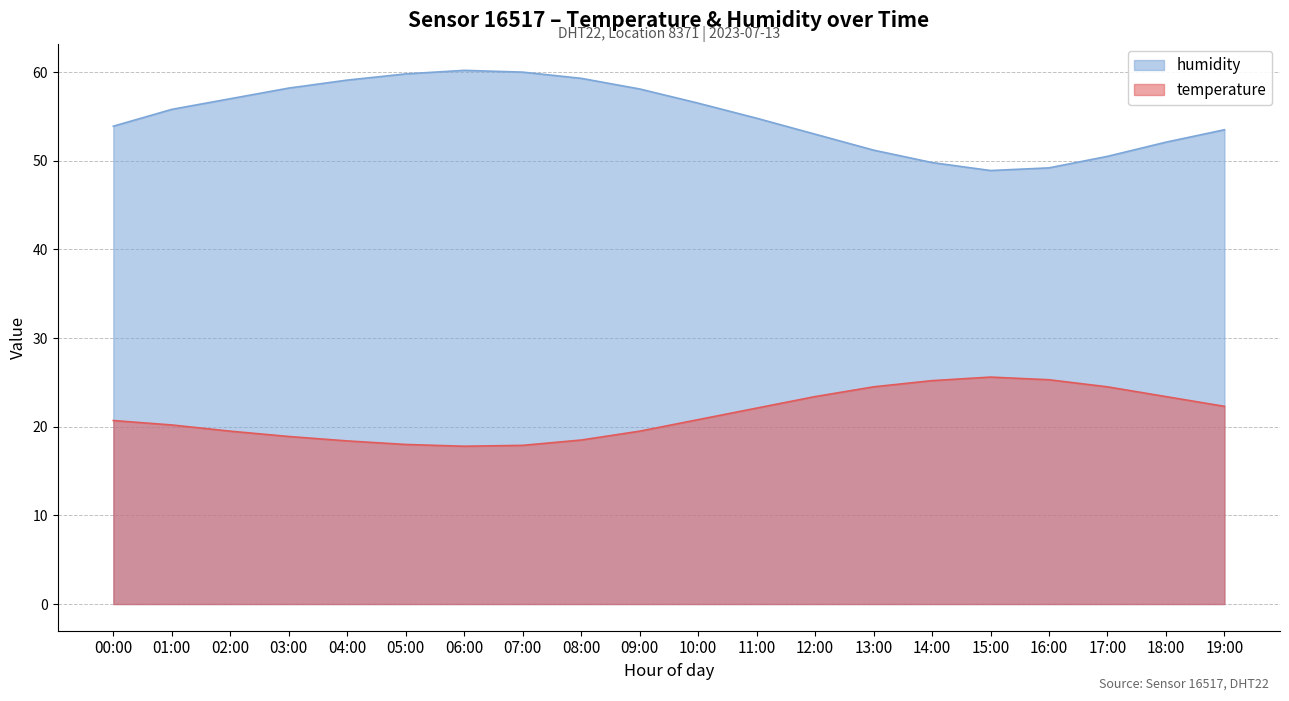

What is the label of the 1st point from the right?

19:00